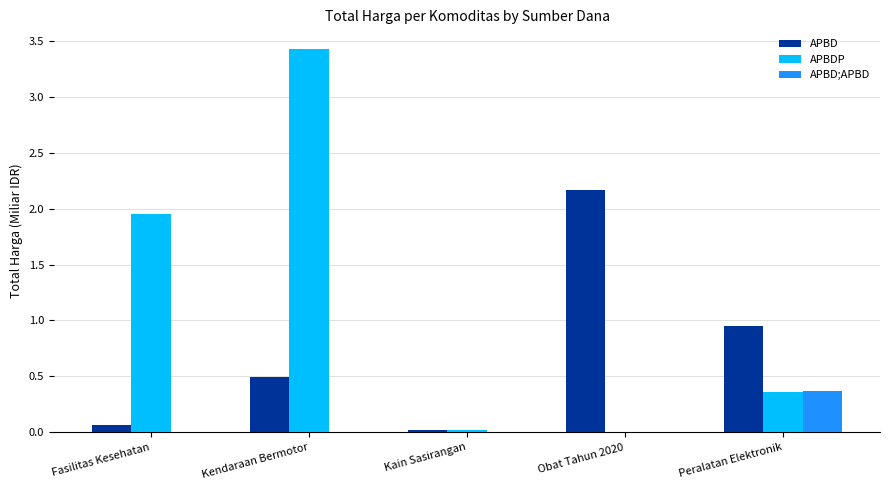

Does the chart contain stacked bars?

No